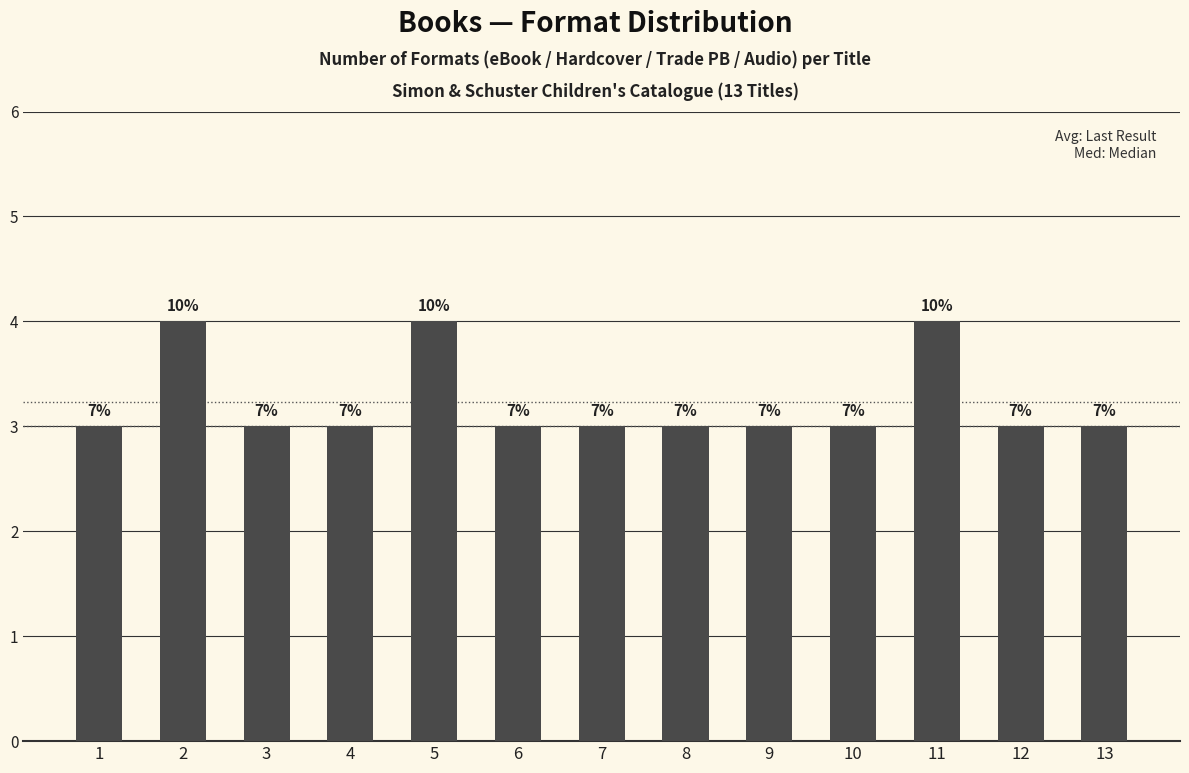

Does the chart contain stacked bars?

No